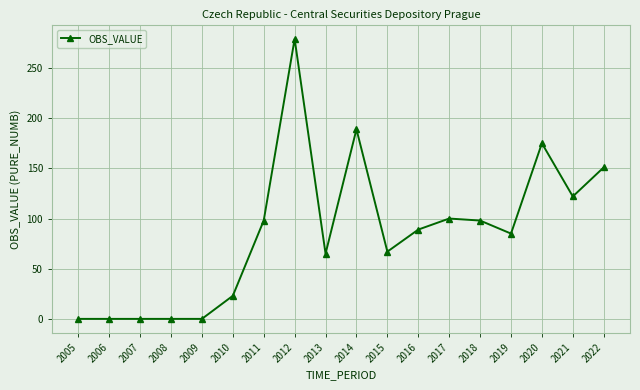

Which label corresponds to the largest value in the chart?

2012